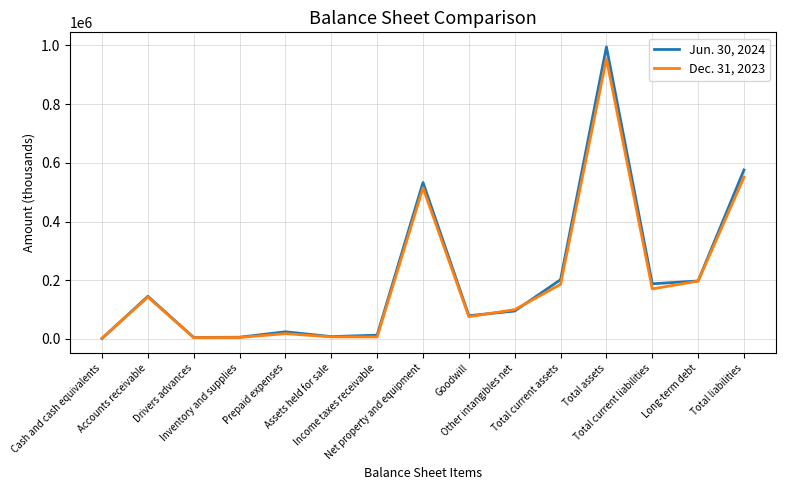

Between Goodwill and Total current liabilities, which series saw the biggest shift?

Jun. 30, 2024